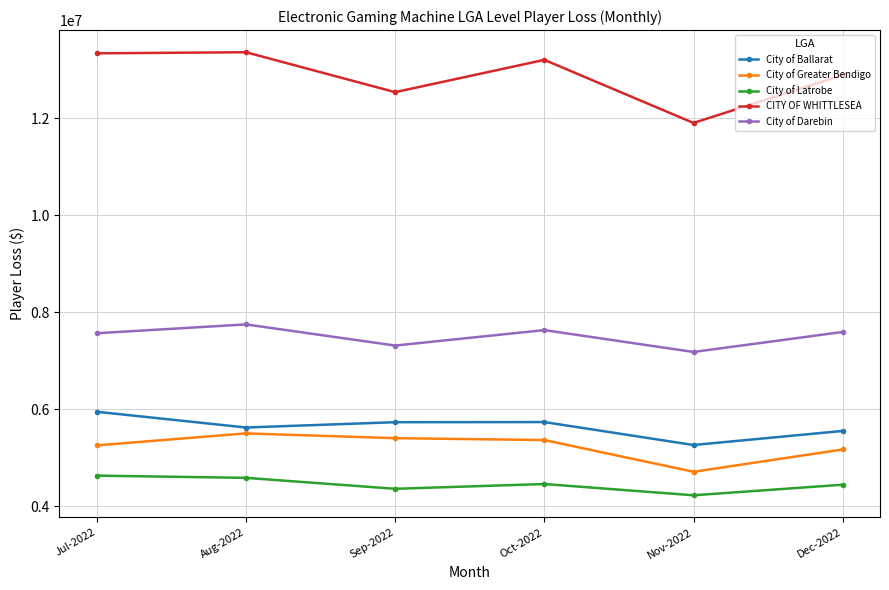

True or false: CITY OF WHITTLESEA and City of Darebin cross at least once.

False